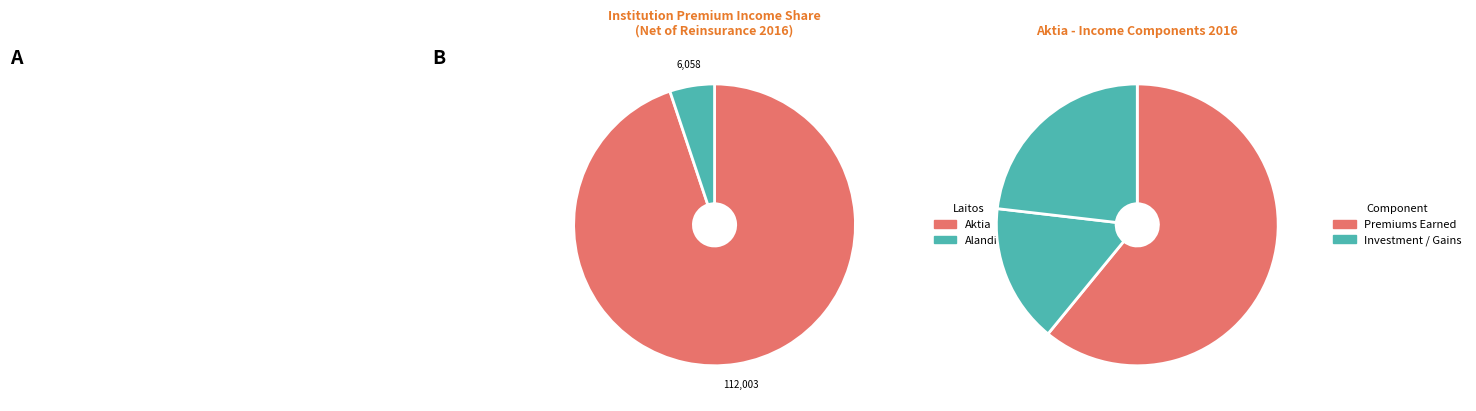

Which category accounts for the majority?

Aktia